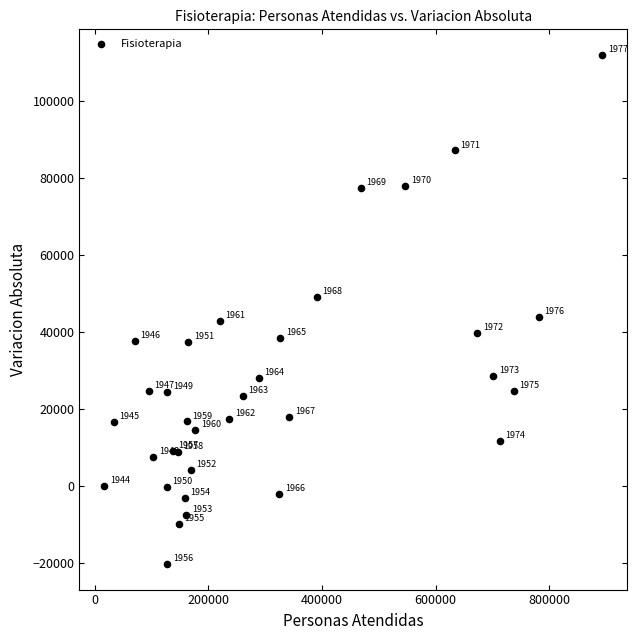

What Y value in the scatter plot is closest to 45771?

43750